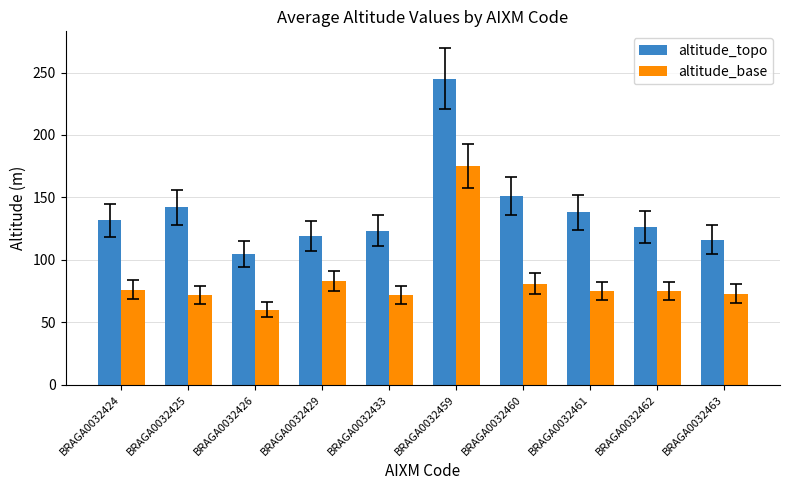

What are all the series names shown in the legend?

altitude_topo, altitude_base